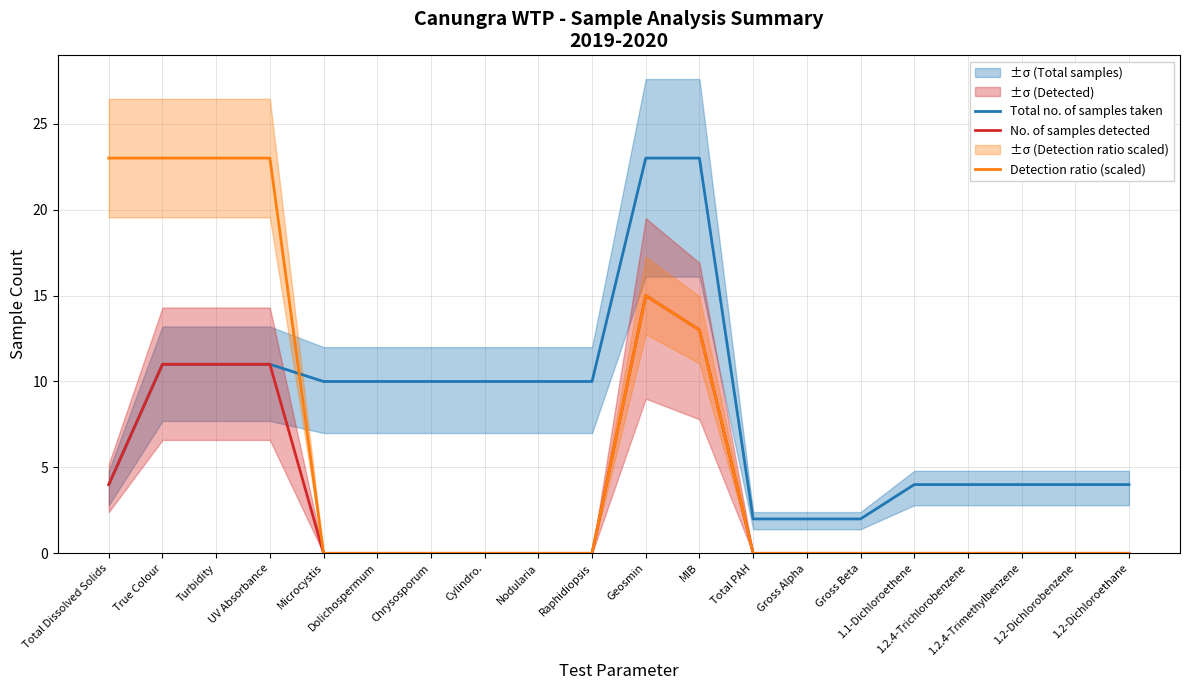

How many data points does each series have?

20